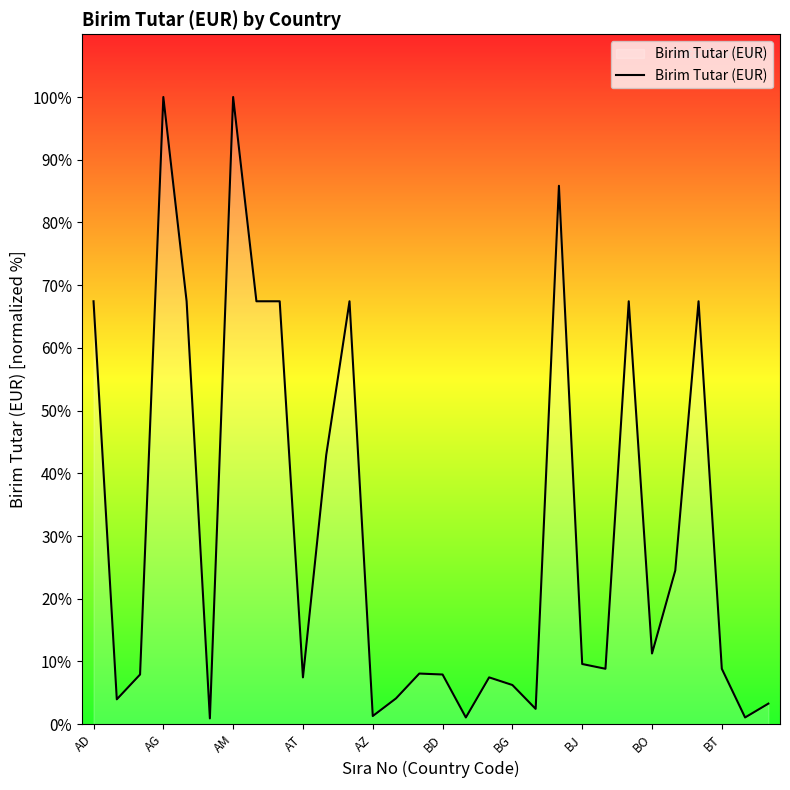

What is the difference between the maximum and minimum values?

99.1